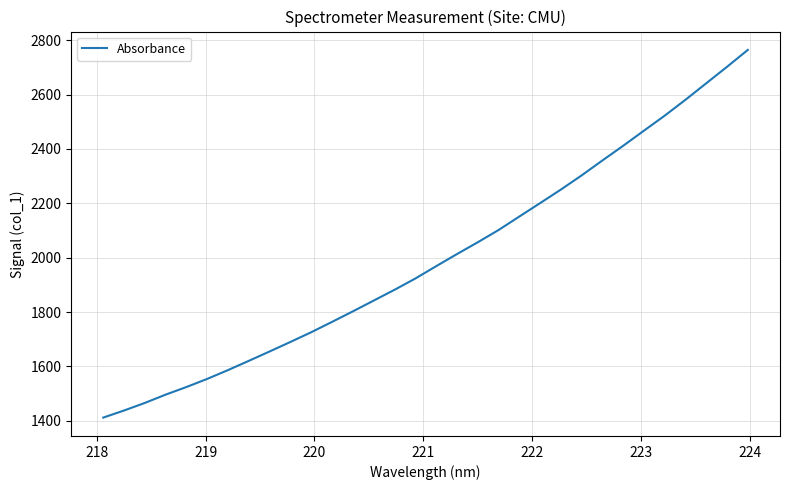

What is the greatest value displayed?

2763.9